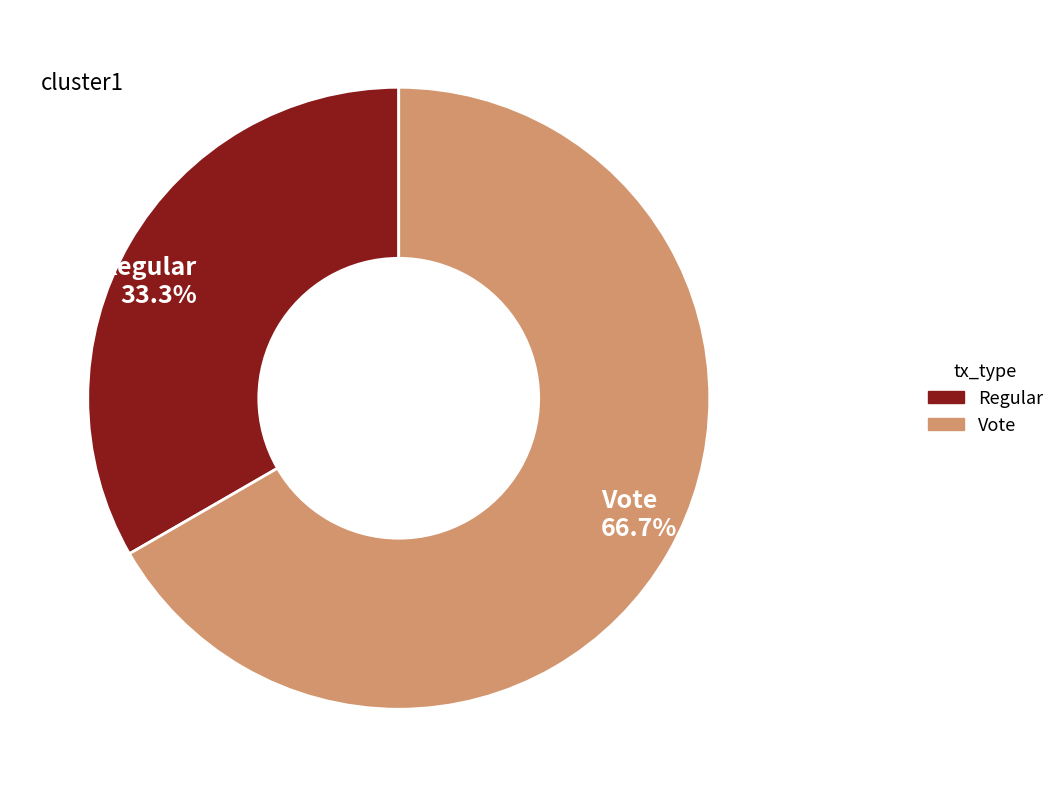

What percentage is the Vote slice, to the nearest percent?

67%